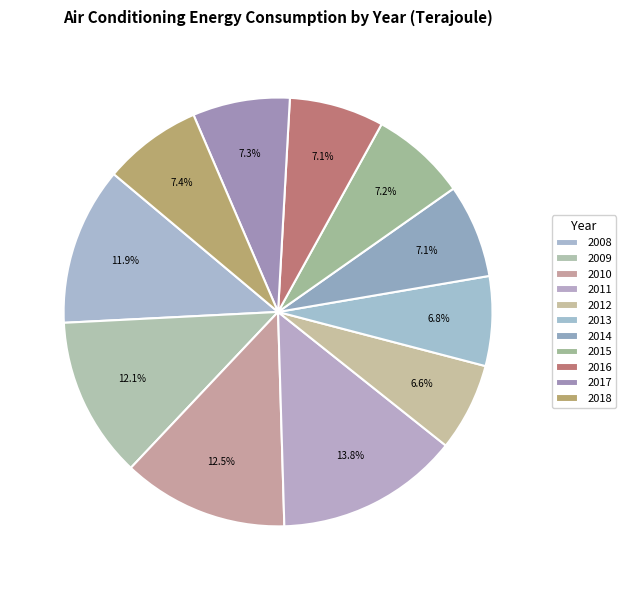

Count the number of slices in the pie.

11